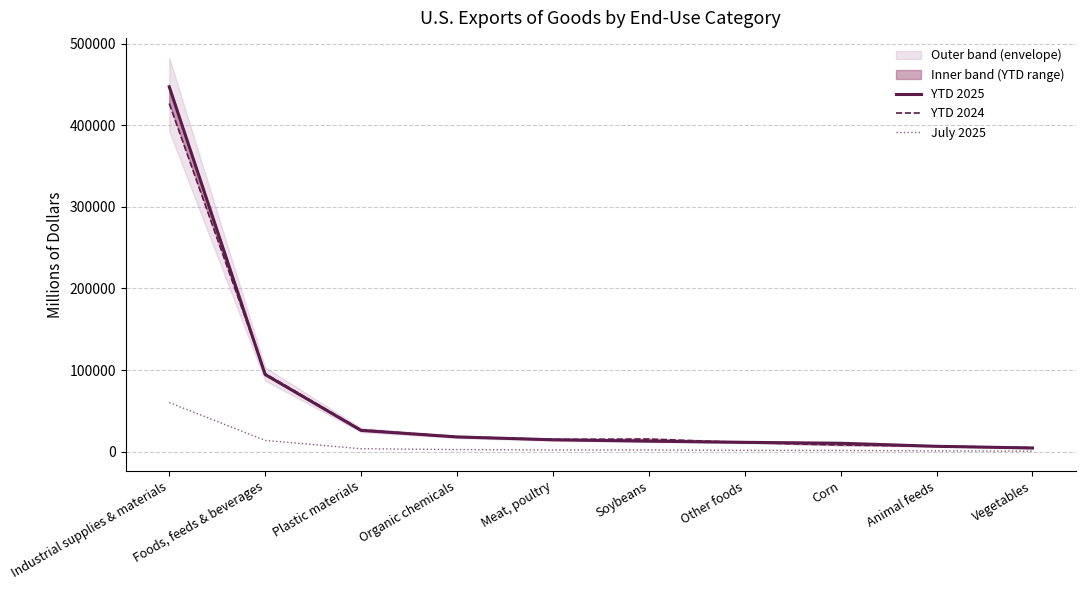

Which series has the largest total across all categories?

YTD 2025